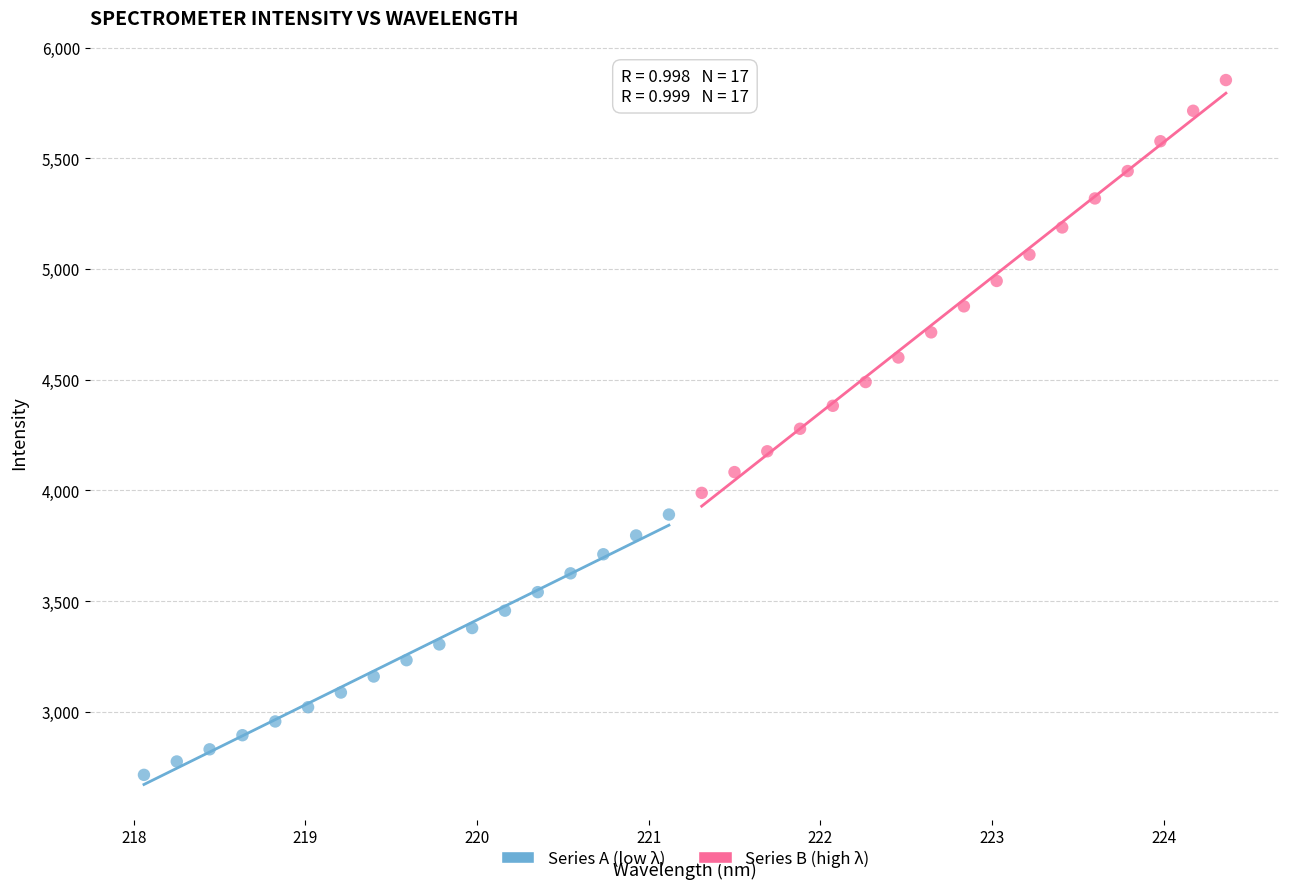

What are all the series names shown in the legend?

Series A (low λ), Series B (high λ)